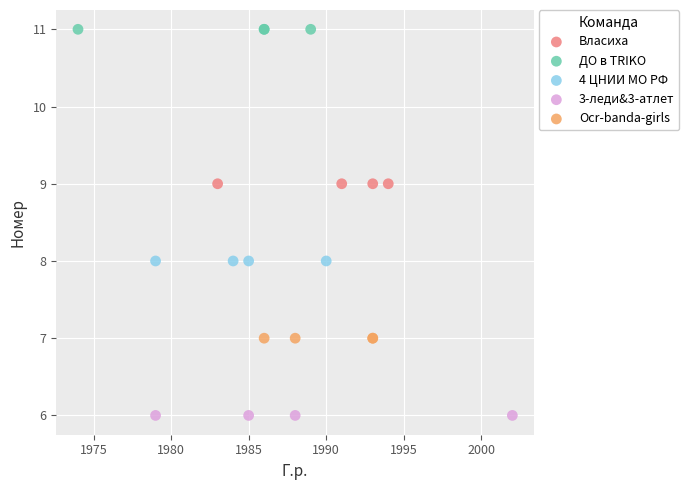

Which series reaches the minimum Y coordinate?

3-леди&3-атлет